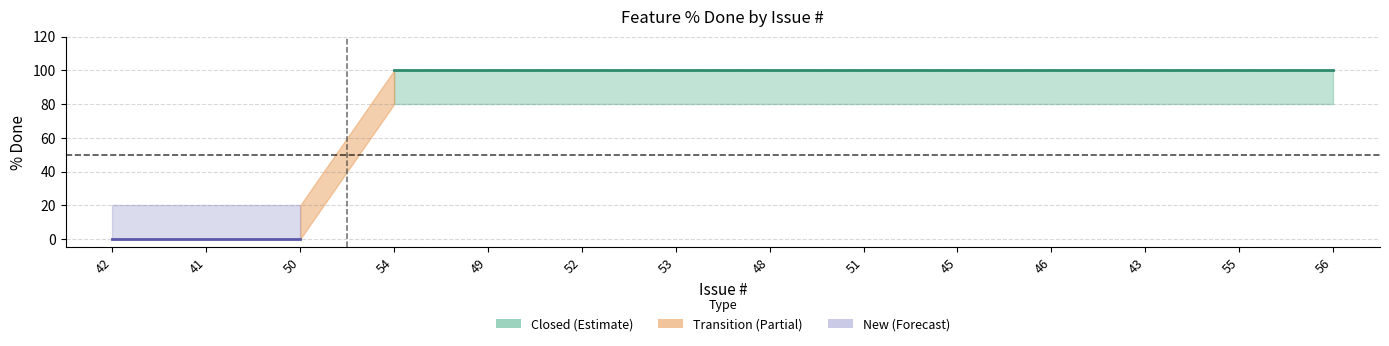

Is it true that lower equals 133 at 52?

False